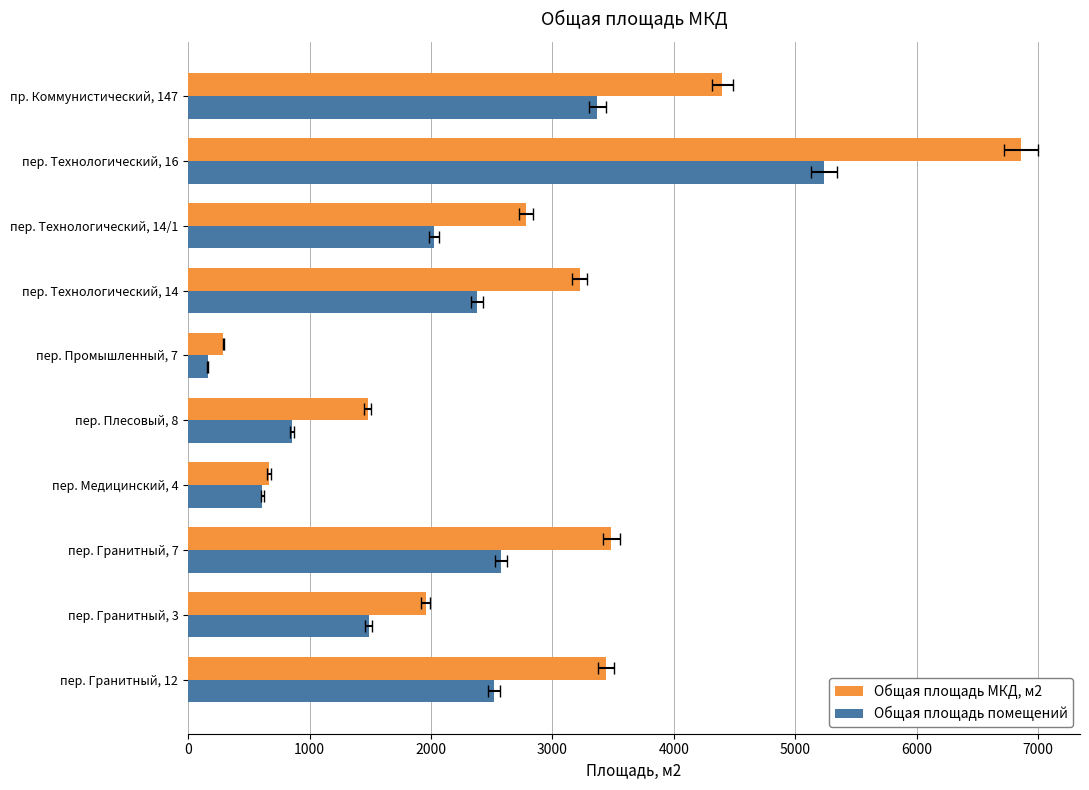

List the series in order of their peak value, highest first.

Общая площадь МКД, м2, Общая площадь помещений